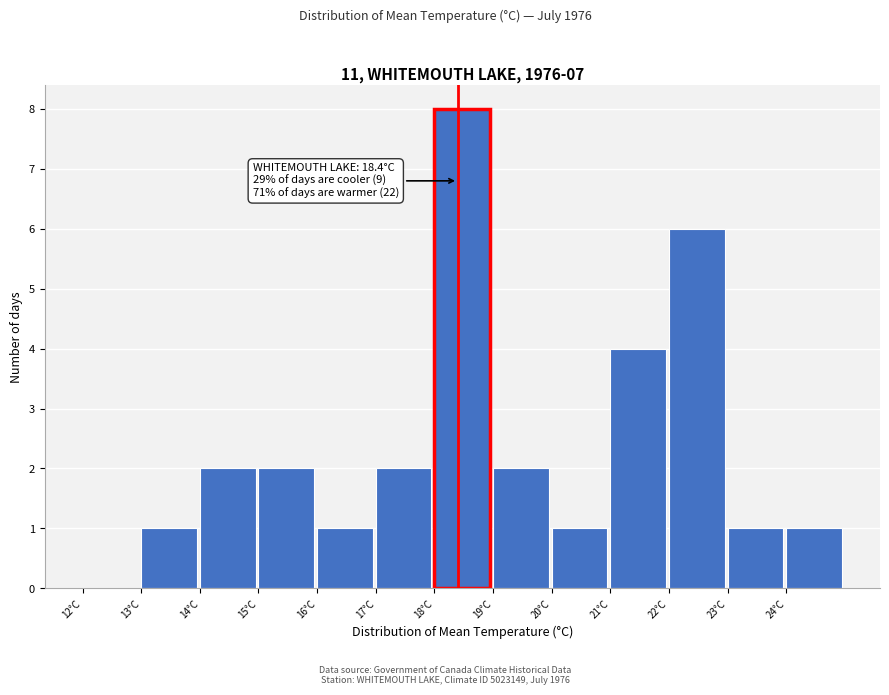

Over which range of the x-axis is the bar tallest?

18 to 19